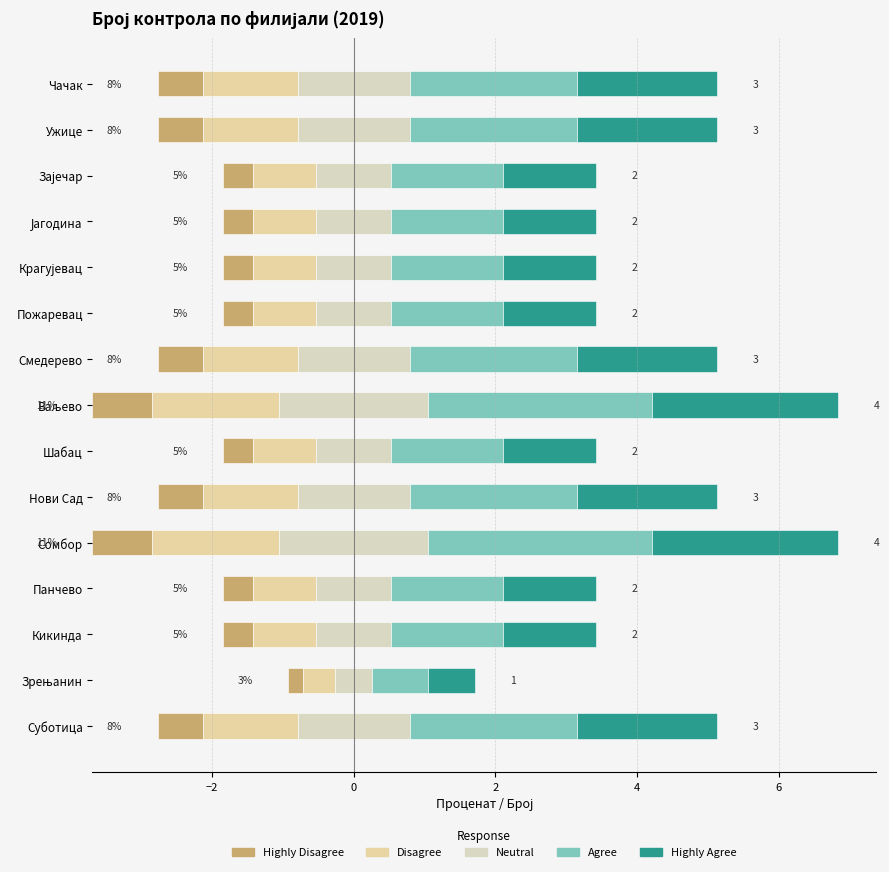

Reading left to right, extract all data points from this chart.

Highly Disagree: 0.6	0.2	0.4	0.4	0.8	0.6	0.4	0.8	0.6	0.4	0.4	0.4	0.4	0.6	0.6
Disagree: 1.3	0.4	0.9	0.9	1.8	1.3	0.9	1.8	1.3	0.9	0.9	0.9	0.9	1.3	1.3
Neutral: 0.8	0.3	0.5	0.5	1.1	0.8	0.5	1.1	0.8	0.5	0.5	0.5	0.5	0.8	0.8
Agree: 2.4	0.8	1.6	1.6	3.2	2.4	1.6	3.2	2.4	1.6	1.6	1.6	1.6	2.4	2.4
Highly Agree: 2.0	0.7	1.3	1.3	2.6	2.0	1.3	2.6	2.0	1.3	1.3	1.3	1.3	2.0	2.0